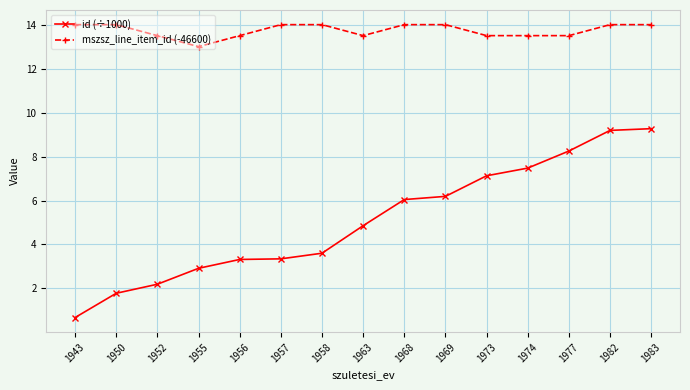

Reading right to left, extract all data points from this chart.

id (÷1000): 9.3	9.2	8.3	7.5	7.1	6.2	6.0	4.9	3.6	3.3	3.3	2.9	2.2	1.8	0.7
mszsz_line_item_id (-46600): 14.0	14.0	13.5	13.5	13.5	14.0	14.0	13.5	14.0	14.0	13.5	13.0	13.5	14.0	14.0